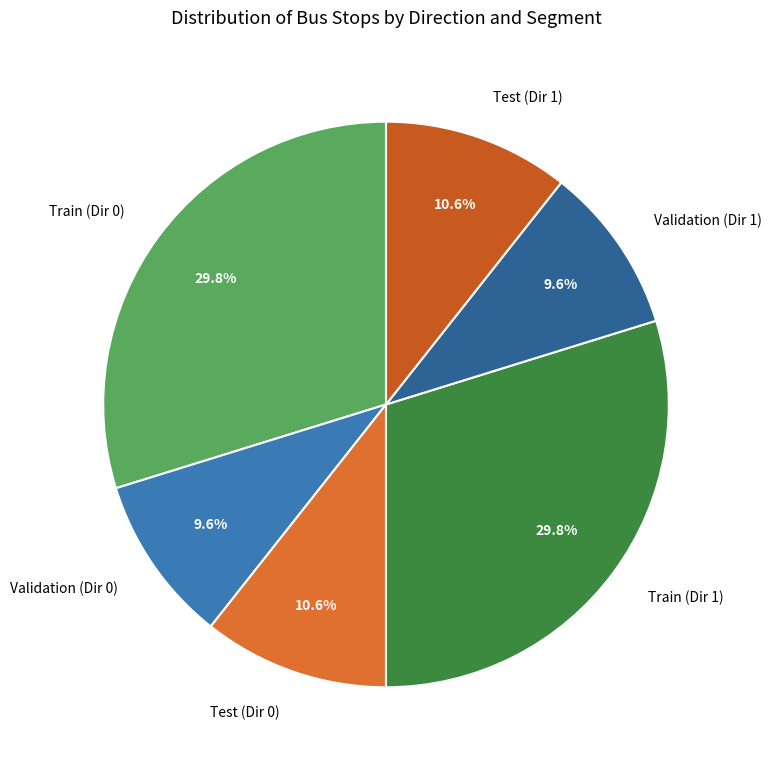

Is the sum of Test (Dir 0) and Validation (Dir 0) greater than half?

No